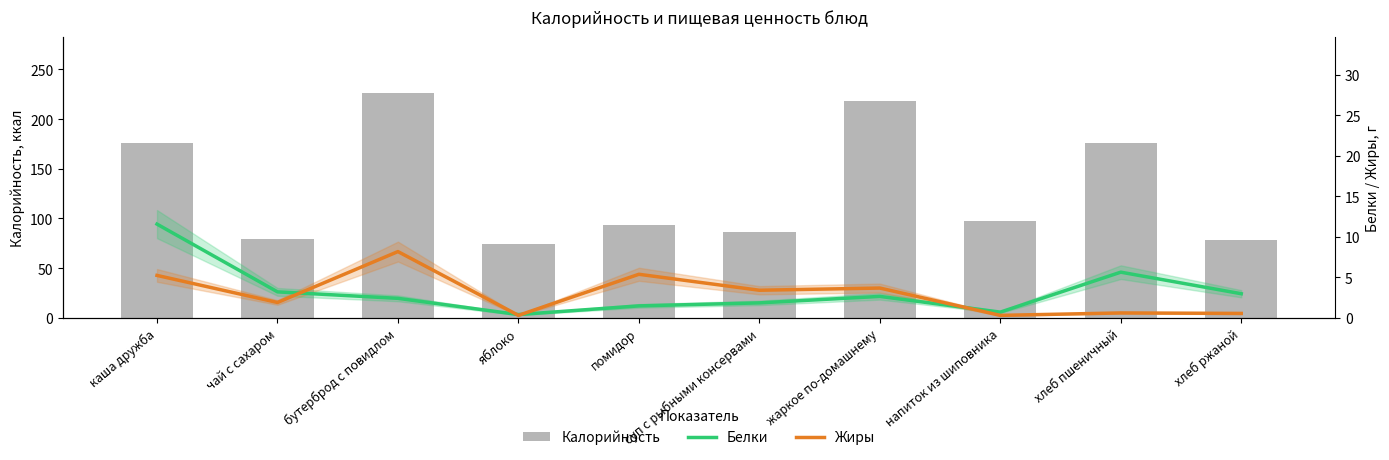

How many values in the Жиры series exceed 3?

5